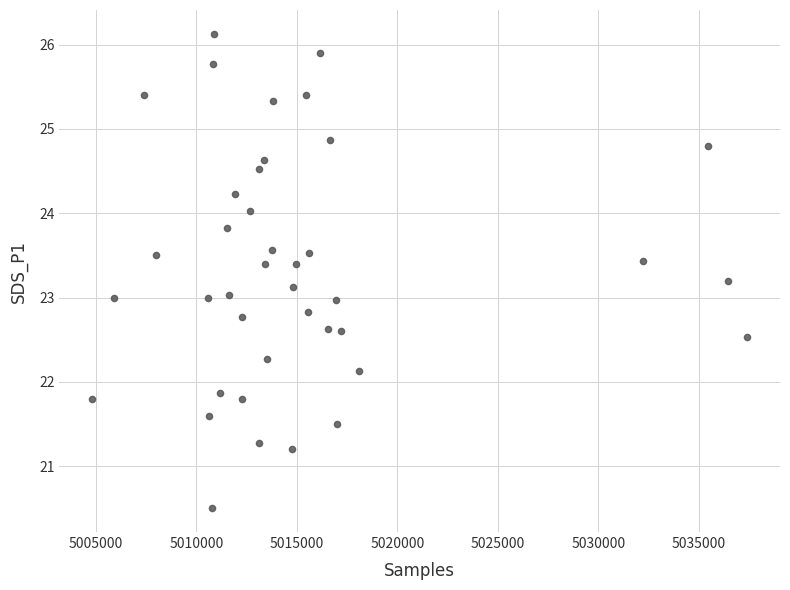

What is the range of X values (max minus min)?

32607.0